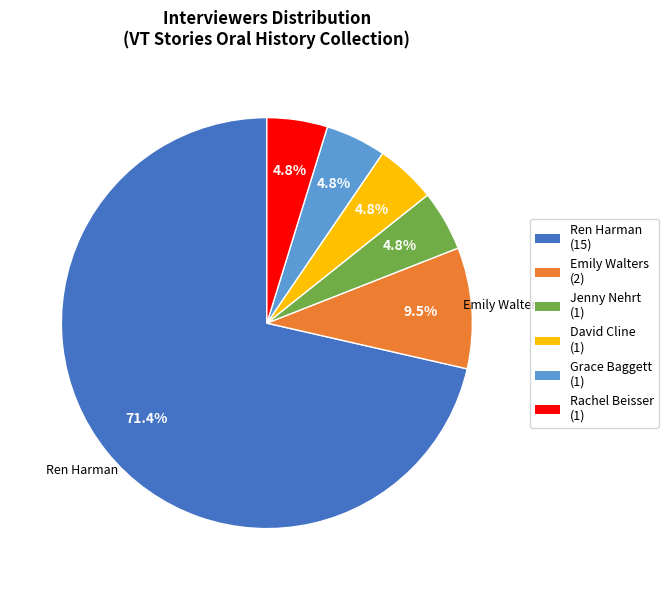

True or false: Rachel Beisser accounts for 5% of the total.

True